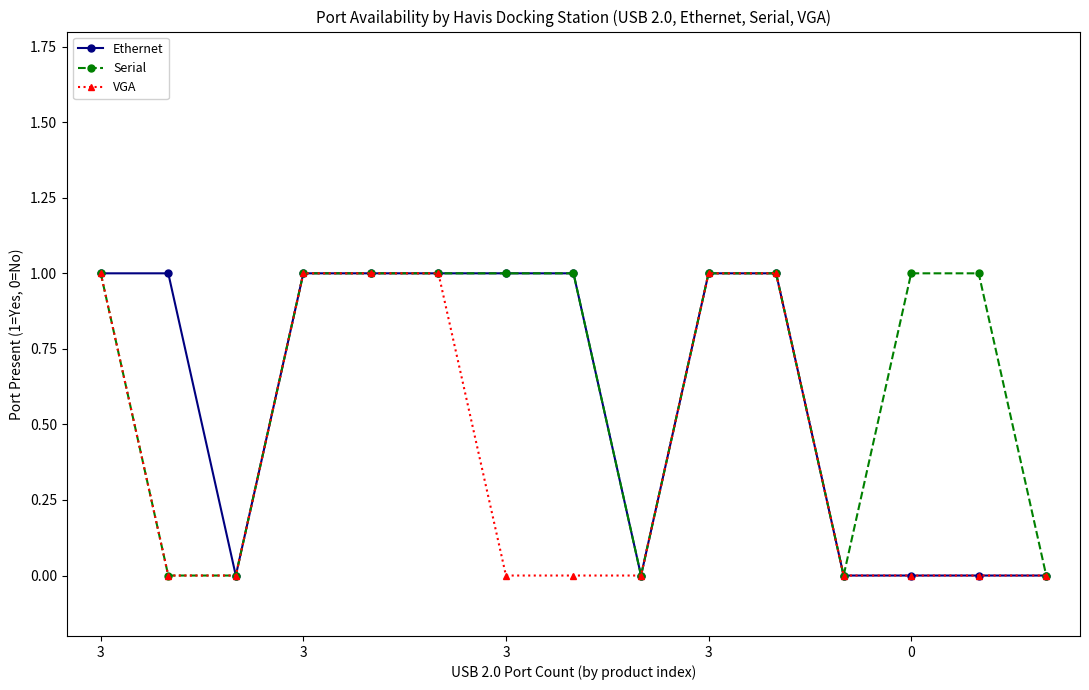

Rank the series by their average value, from lowest to highest.

VGA, Ethernet, Serial